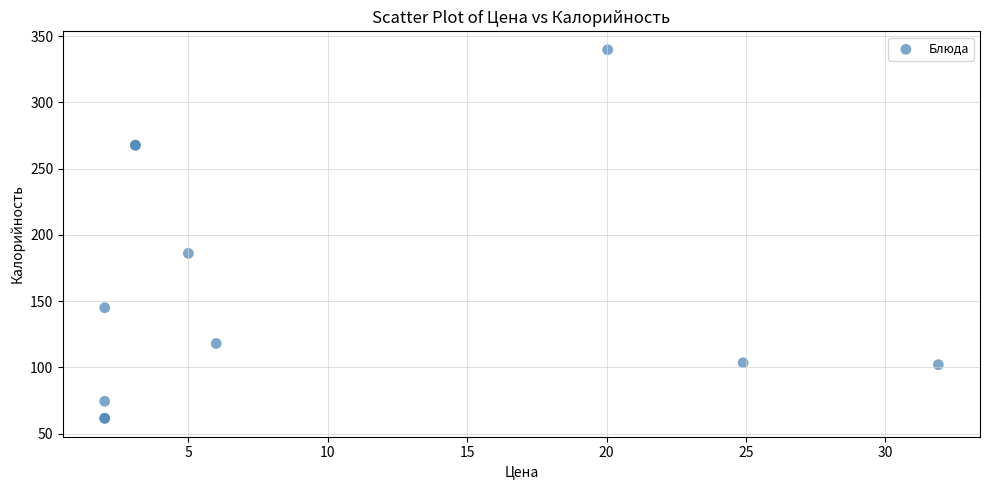

What Y value in the scatter plot is closest to 200?

186.0